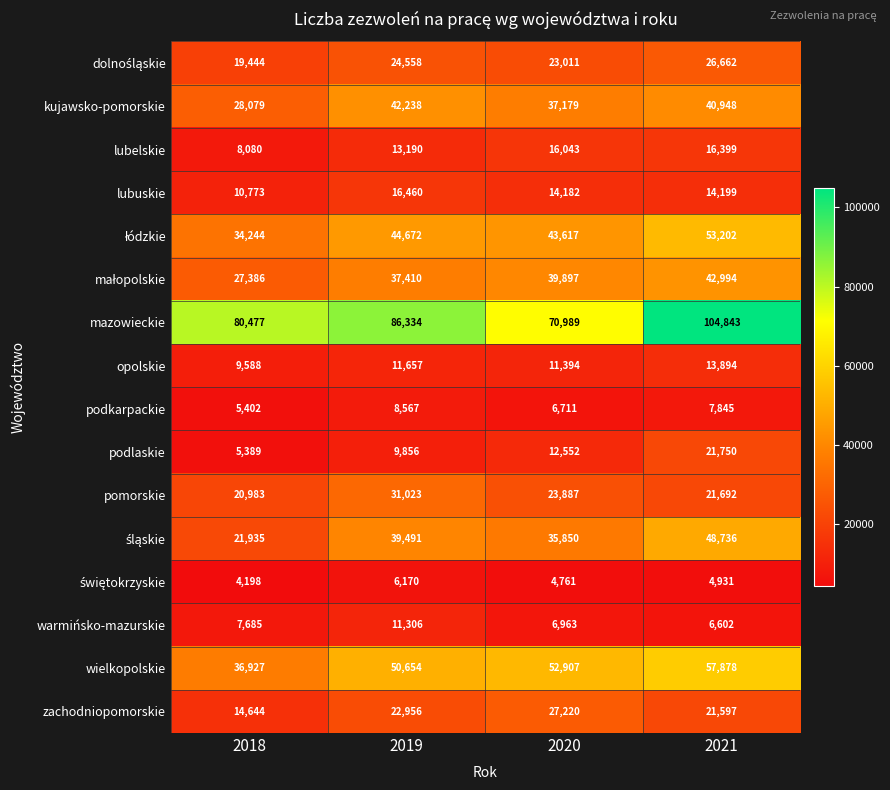

Is it true that zachodniopomorskie equals 11798 at 2019?

False